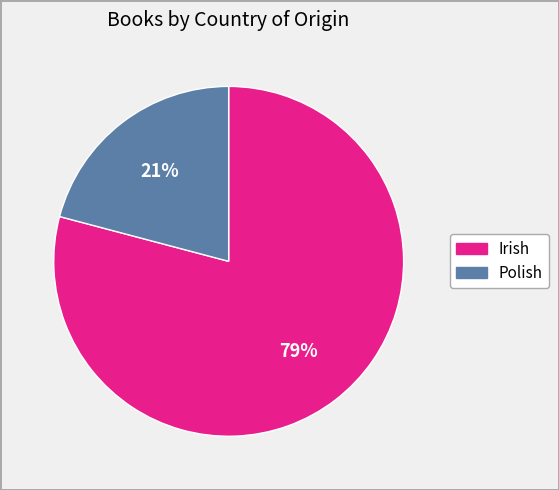

To the nearest percent, what is the difference between the largest and smallest slice percentages?

58%